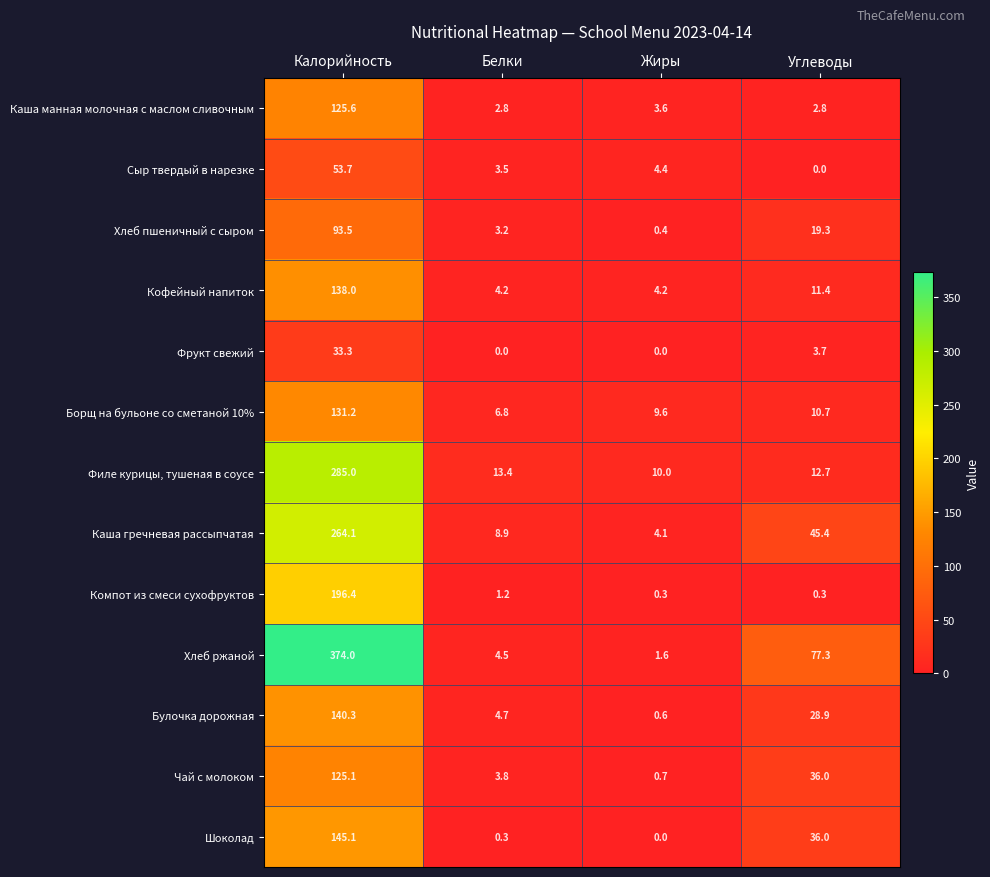

What value does the Каша гречневая рассыпчатая series have at Белки?

8.9